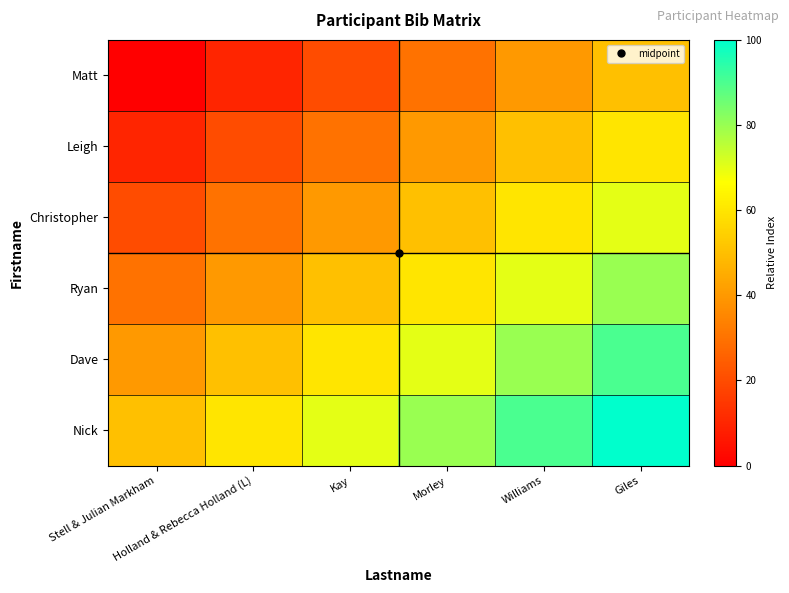

At which category does the chart reach its minimum across all series?

Stell & Julian Markham